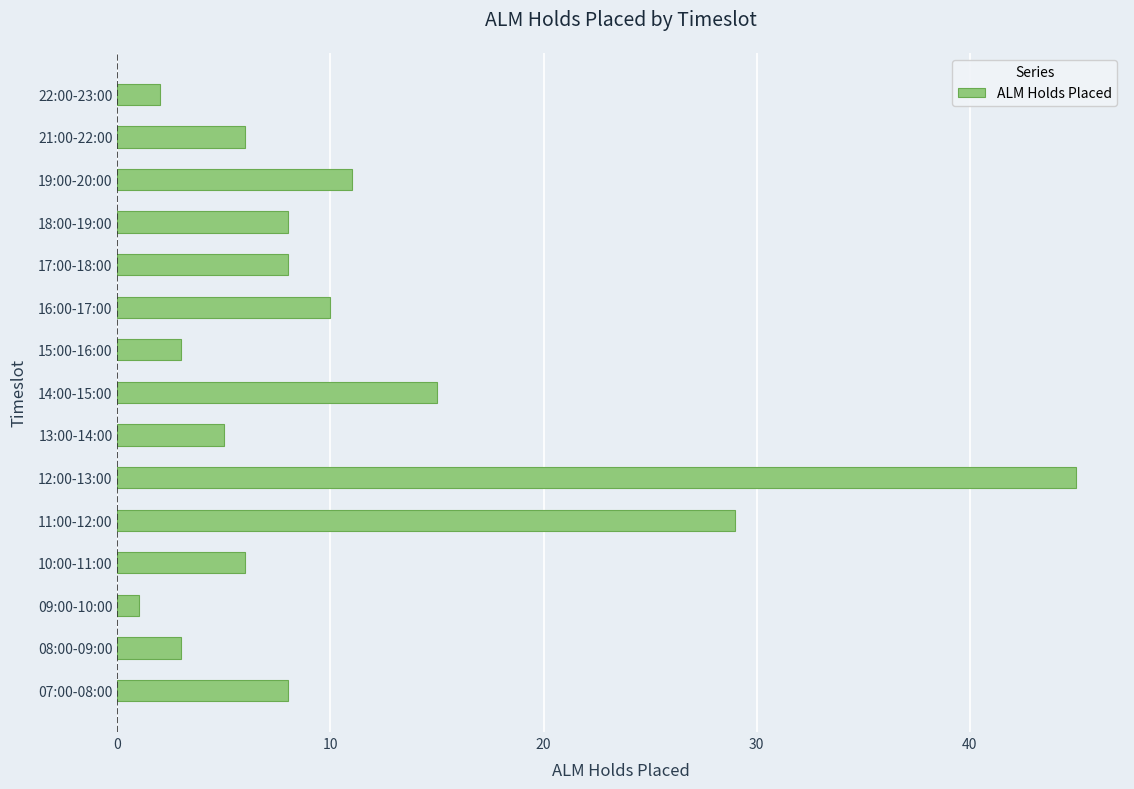

Are the bars grouped side by side (vs. stacked)?

No